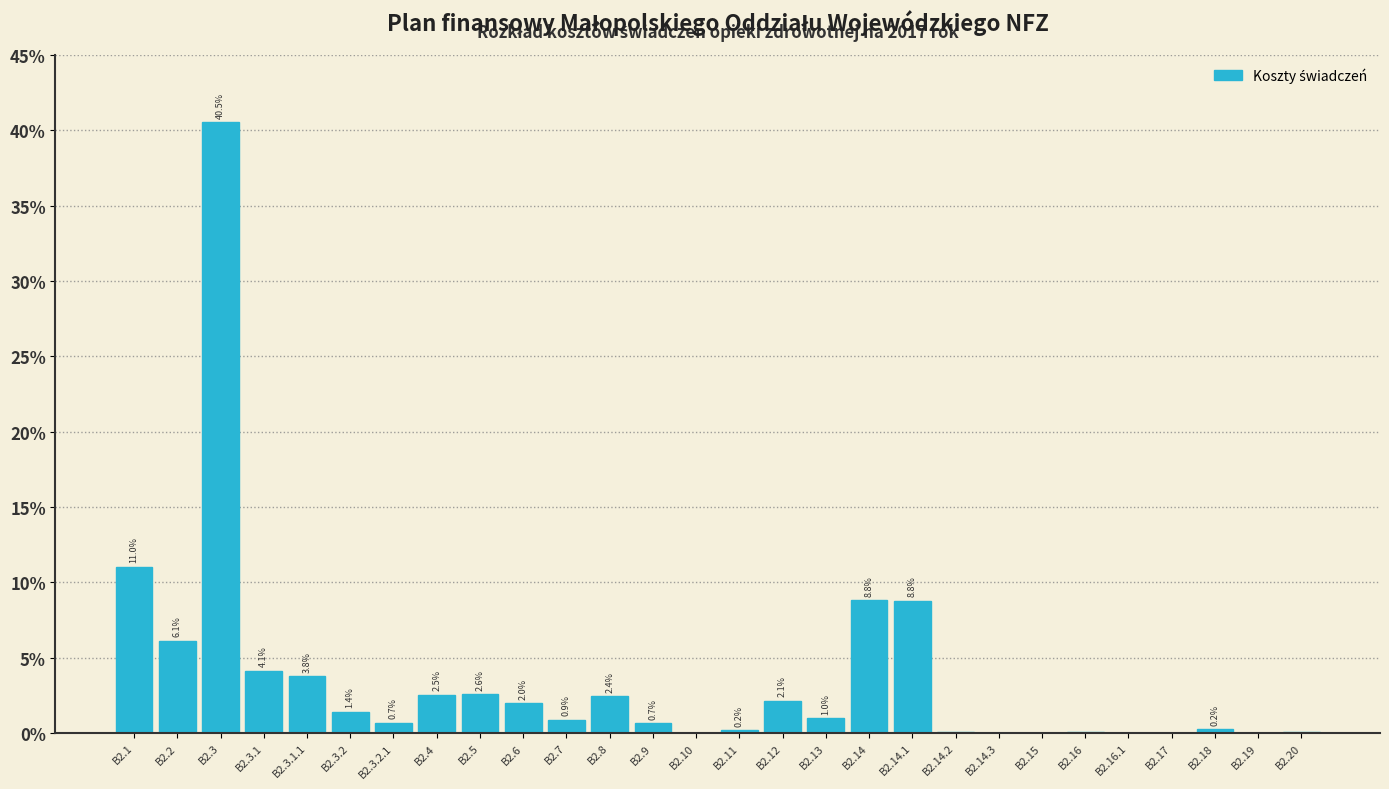

Which has a higher value, B2.5 or B2.3.2.1?

B2.5